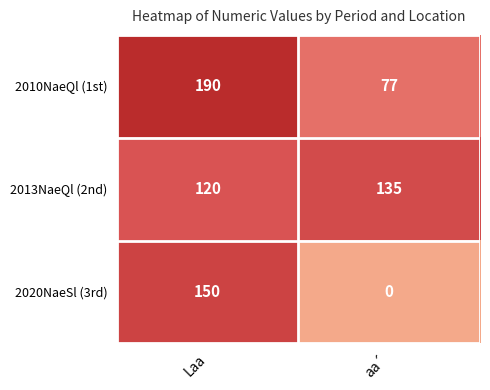

What is the difference between the highest and lowest values at aa´?

135